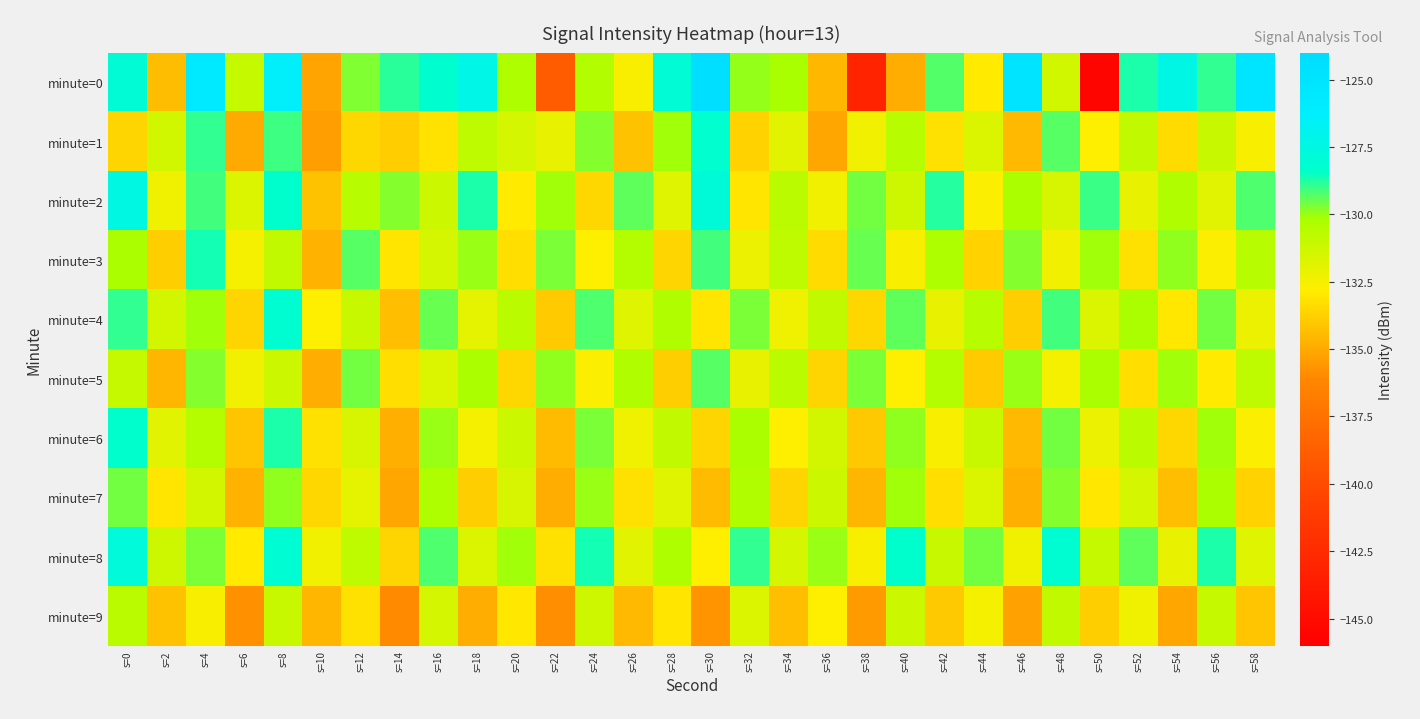

What is the total value across all series at s=32?

-1312.0